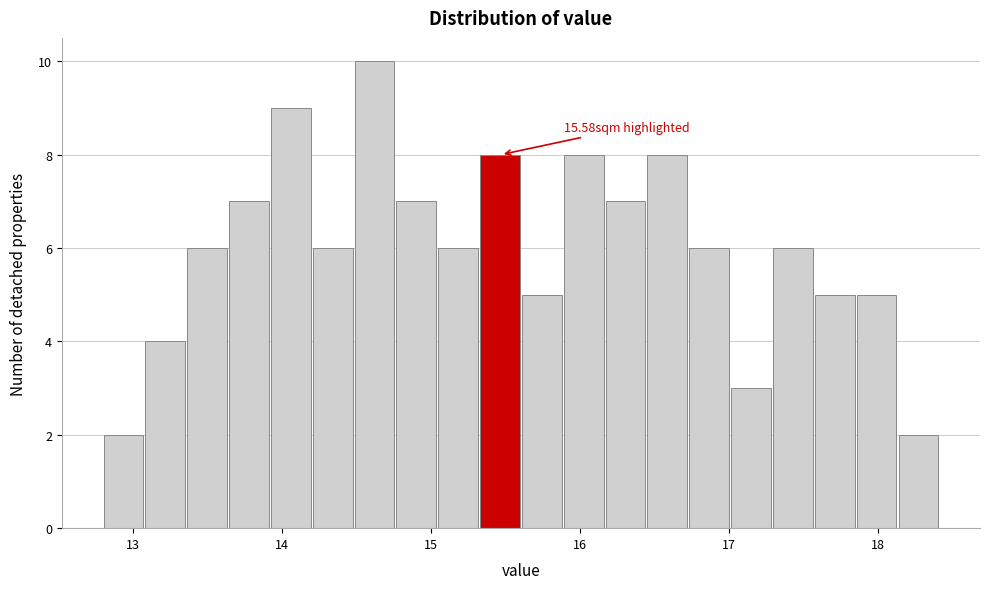

Around what value on the x-axis is the tallest bar? Give the approximate position of its centre, as read against the axis.

14.6